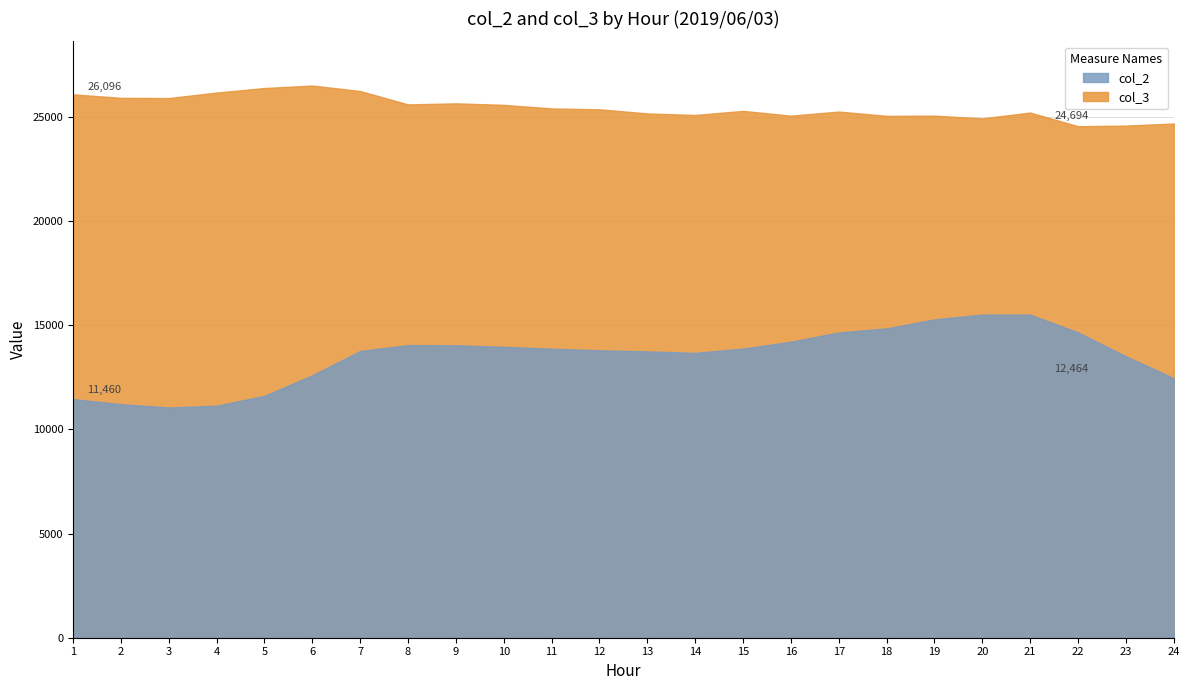

How many values in the col_3 series are below 25376?

12